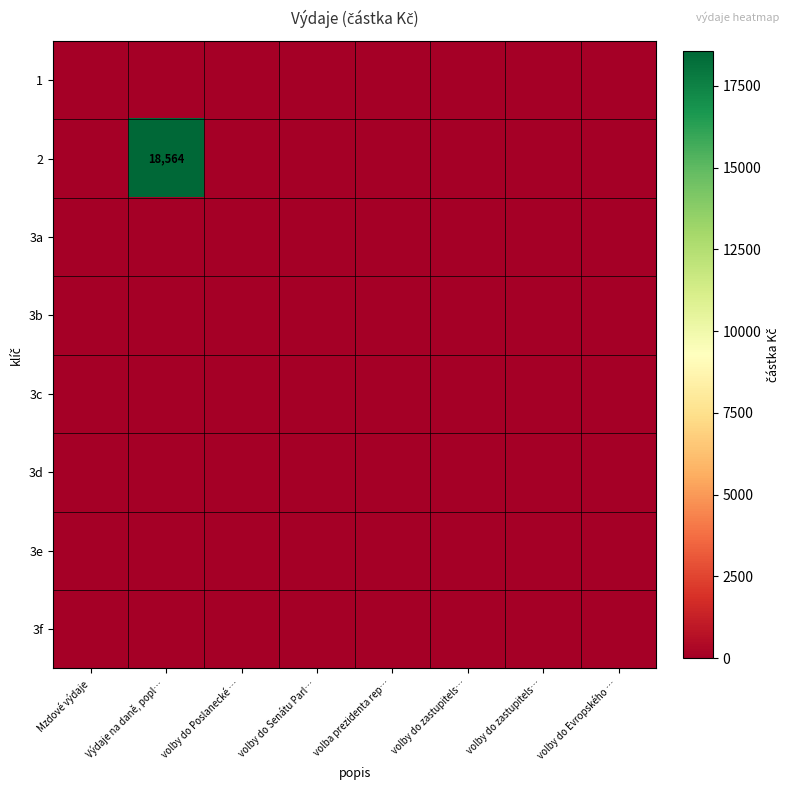

The value of 2 at volby do Poslanecké … is -7561. True or false?

False